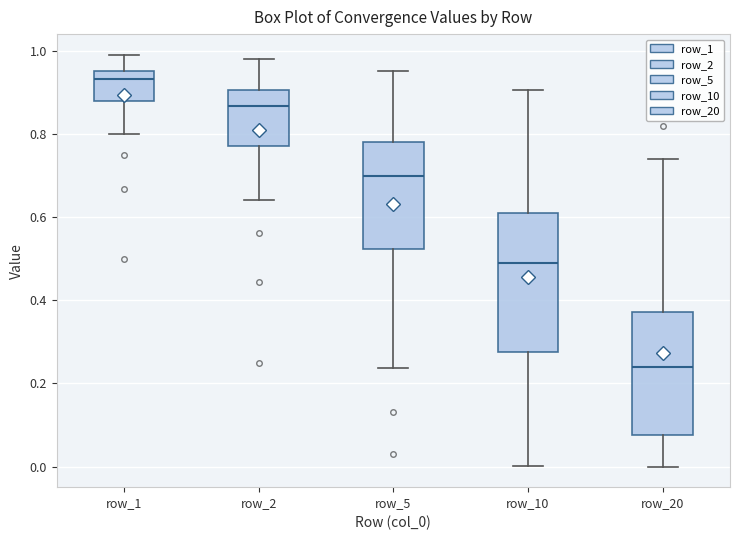

Reading left to right, transcribe this box plot: for each box, give where its median line is, the range the box spans, and where its two whiskers end, as read against the y-axis. The values are not printed on the chart, so give them approximately, as read against the axis.

row_1: median 0.94, box 0.88 to 0.96, whiskers 0.80 to 1.00
row_2: median 0.86, box 0.78 to 0.90, whiskers 0.64 to 0.98
row_5: median 0.70, box 0.52 to 0.78, whiskers 0.24 to 0.96
row_10: median 0.48, box 0.28 to 0.62, whiskers 0.00 to 0.90
row_20: median 0.24, box 0.08 to 0.38, whiskers 0.00 to 0.74